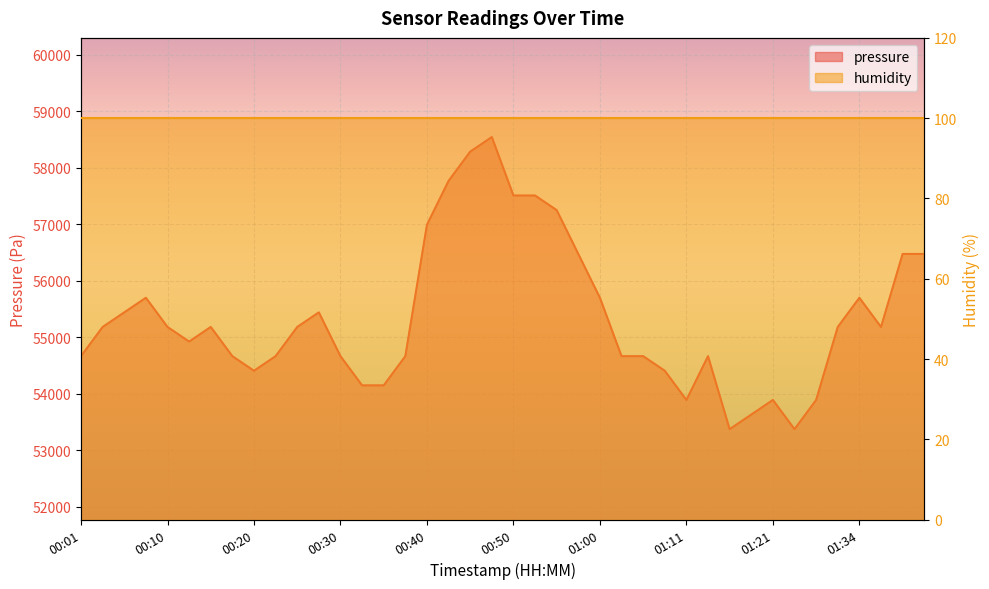

True or false: the data shows 15237.0 at 01:08.

False